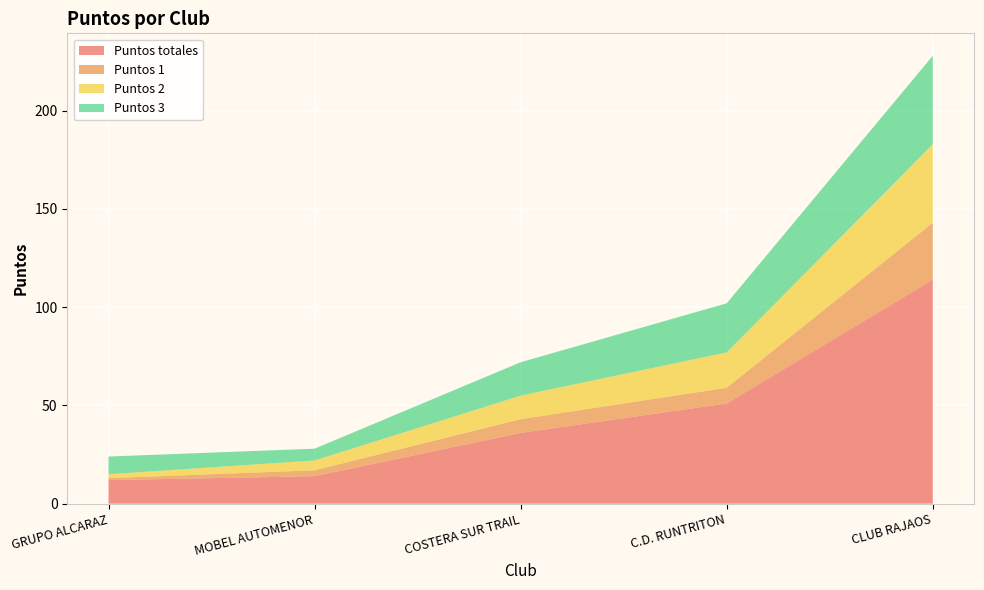

Reading left to right, extract all data points from this chart.

Puntos totales: 12	14	36	51	114
Puntos 1: 1	3	7	8	29
Puntos 2: 2	5	12	18	40
Puntos 3: 9	6	17	25	45